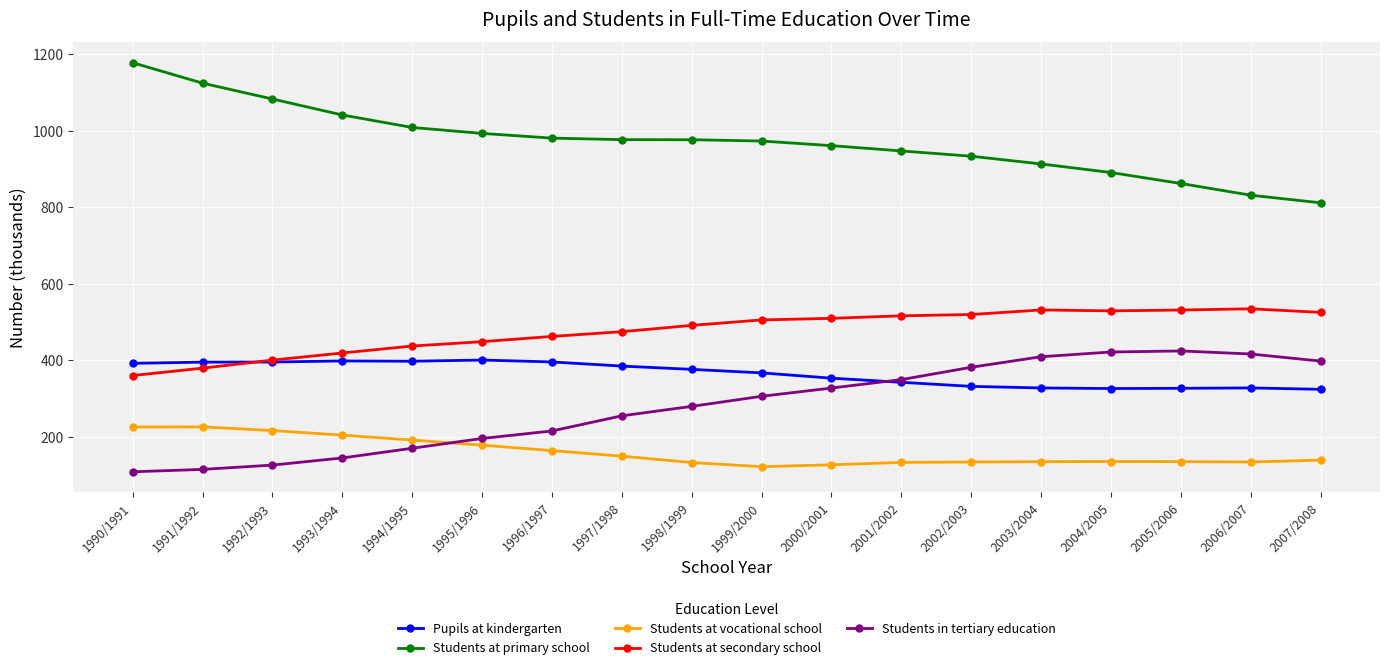

Where does the Students at secondary school series first go above 505?

1999/2000